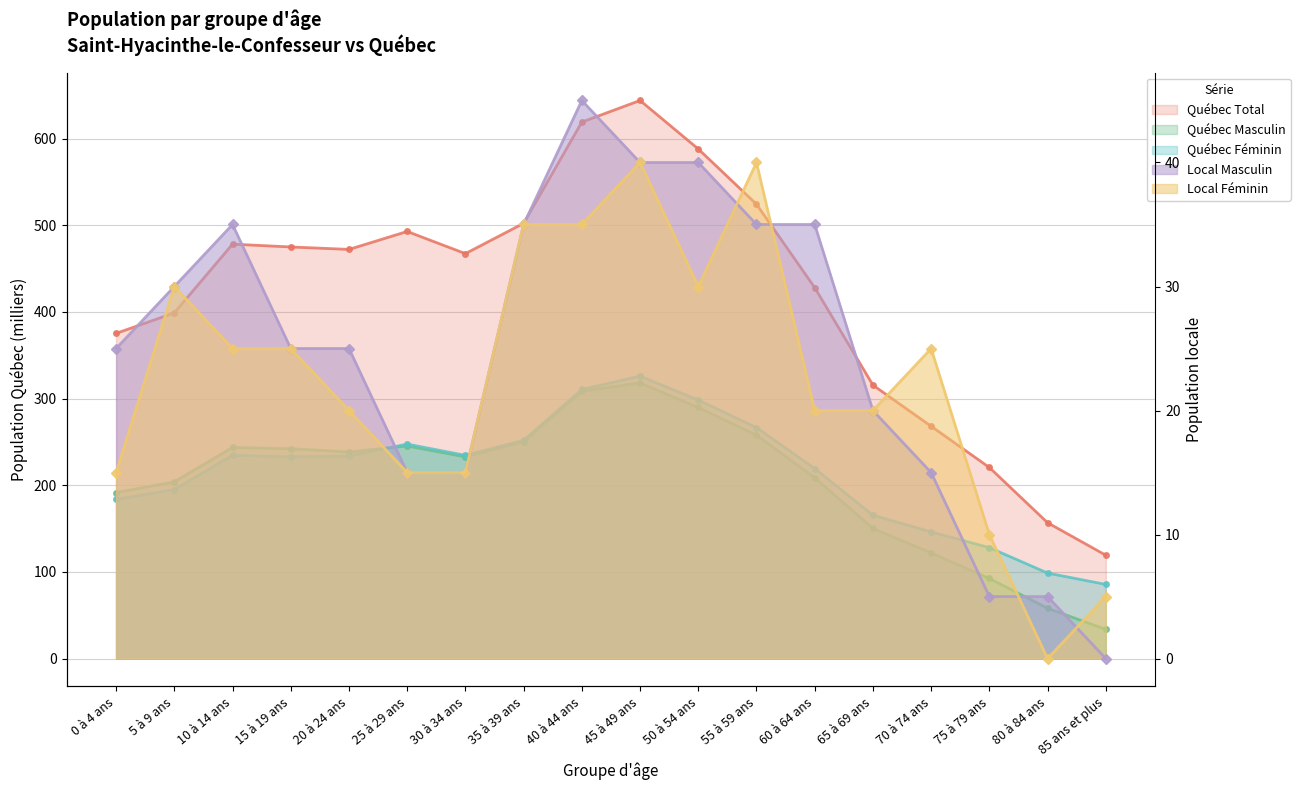

How many data points does each series have?

18